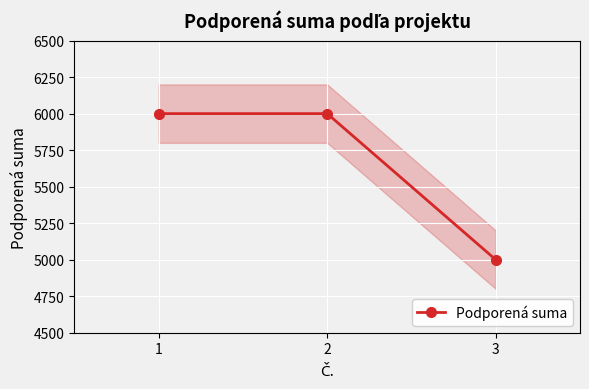

How many lines are shown in the chart?

1